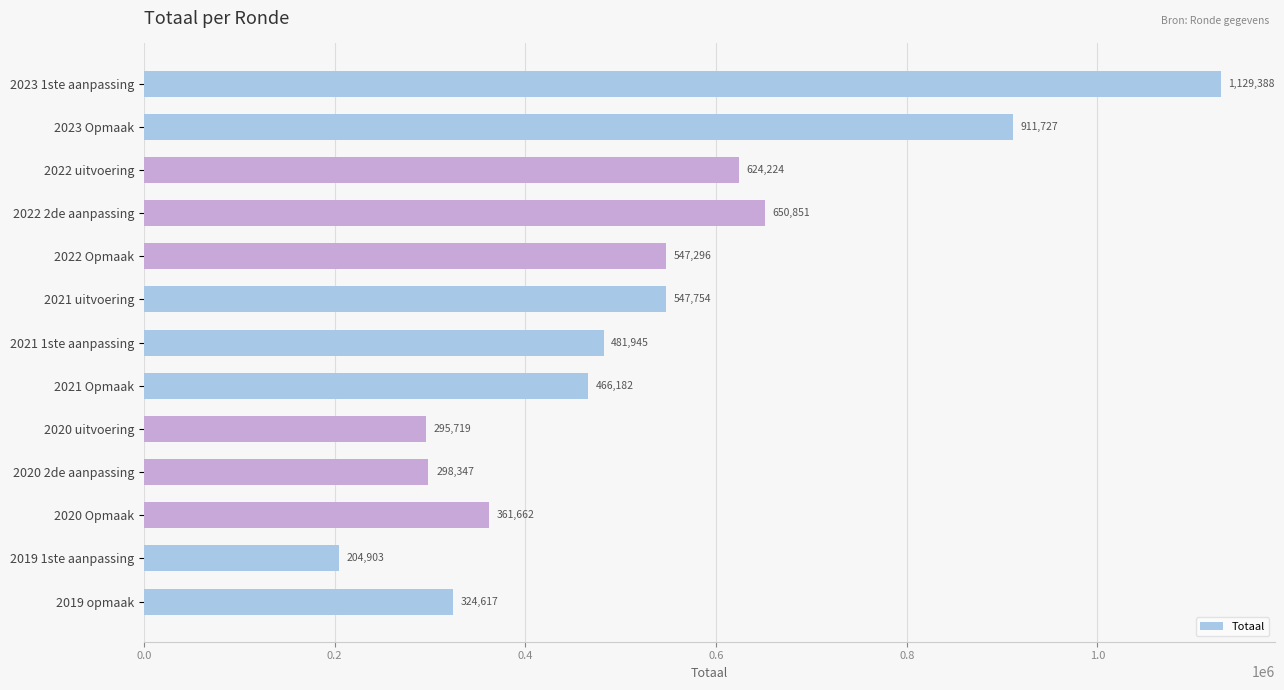

The value at 2021 1ste aanpassing is 822799. True or false?

False